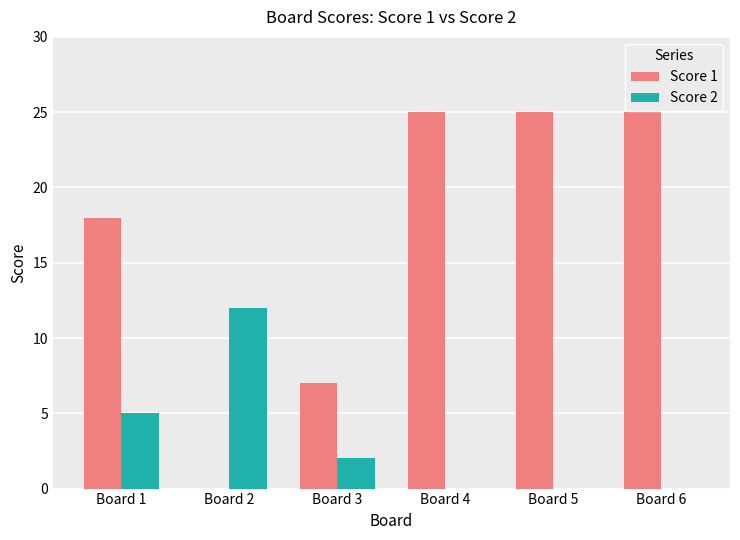

What is the highest value of the Score 1 series?

25